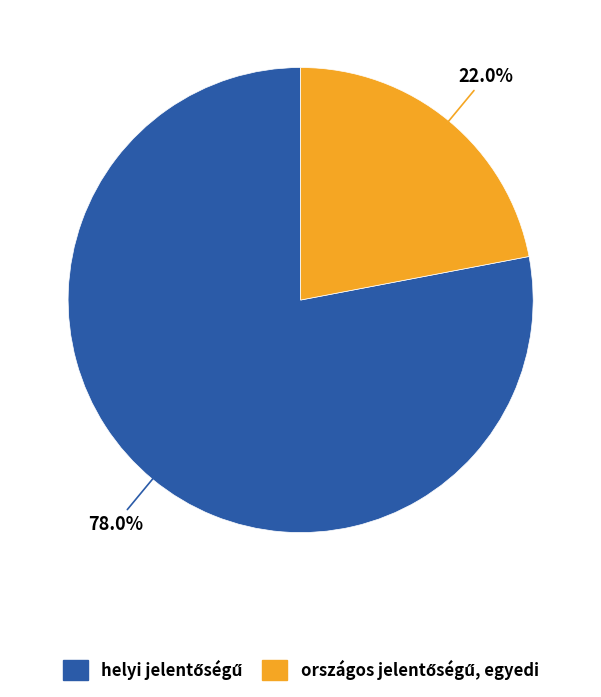

Does any single category account for the majority?

Yes